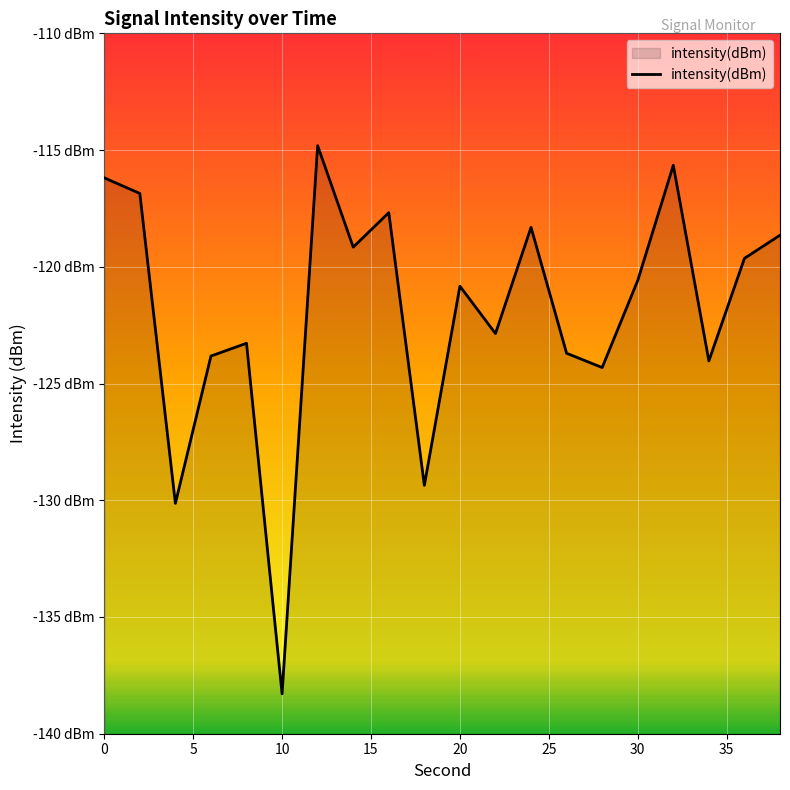

Which category has the highest value across all series?

12